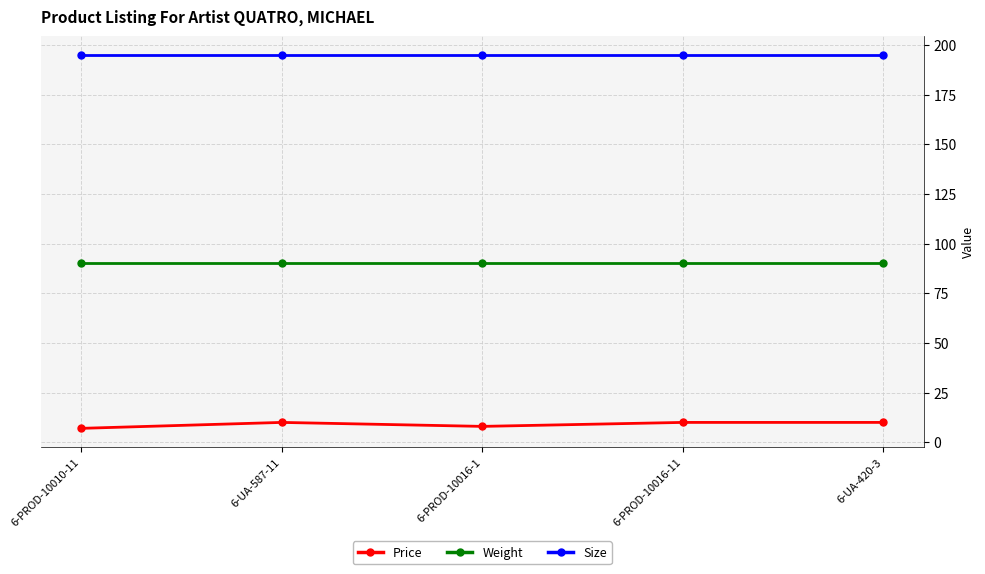

What is the average value of the Size series?

195.0